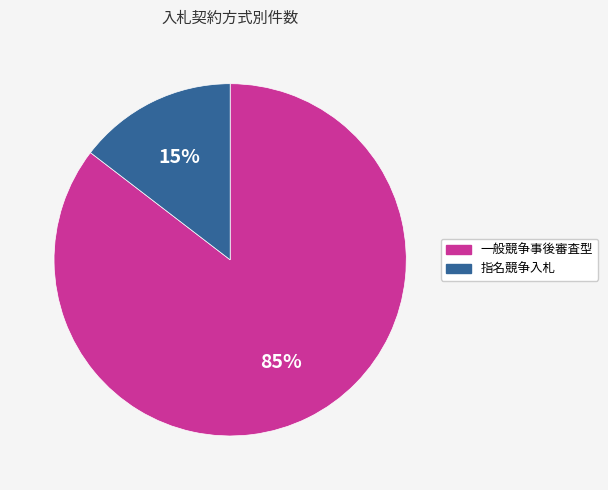

The 指名競争入札 slice represents 15% of the pie. True or false?

True